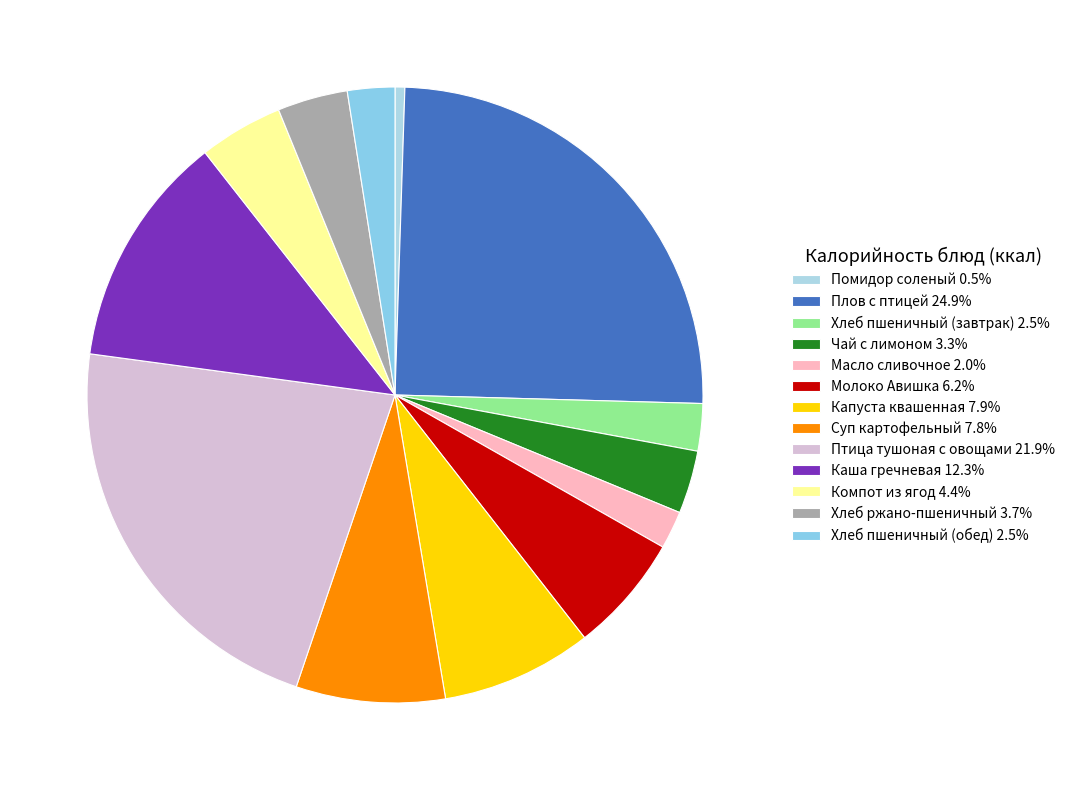

Is there any slice that represents more than half of the pie?

No